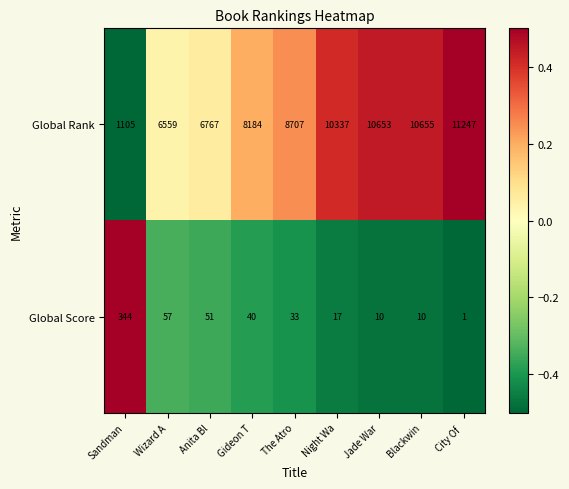

Where is Global Score nearest to the value 172?

Wizard A